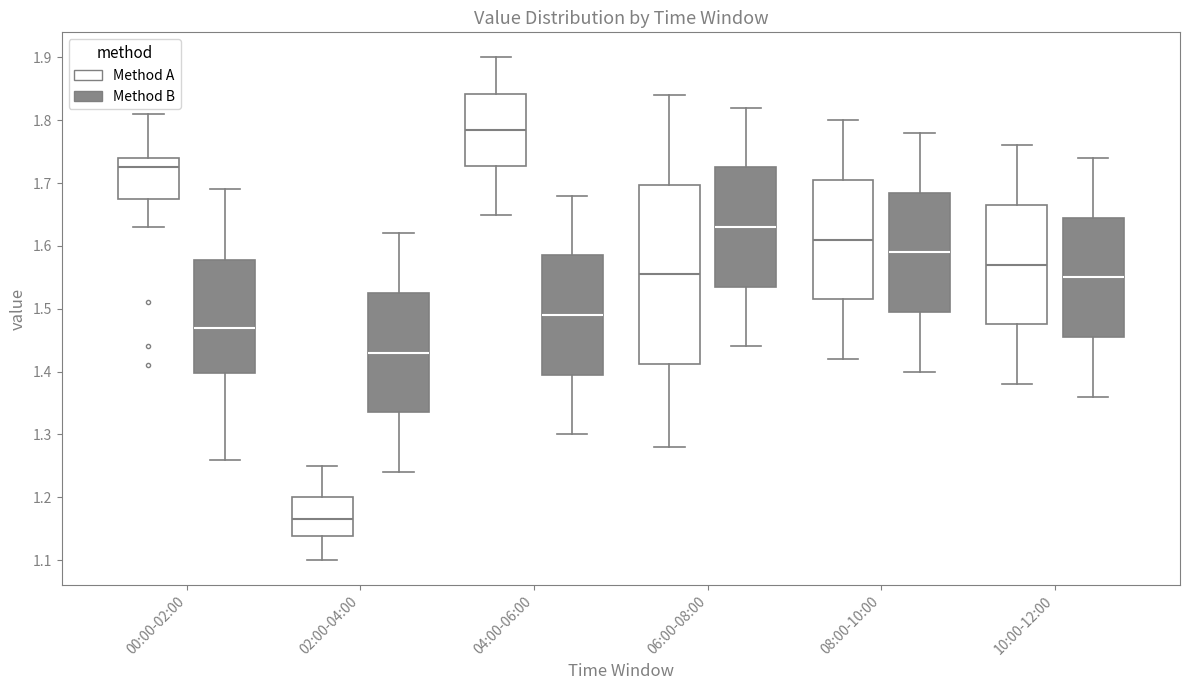

Which box's median line is the highest?

04:00-06:00 (Method A)